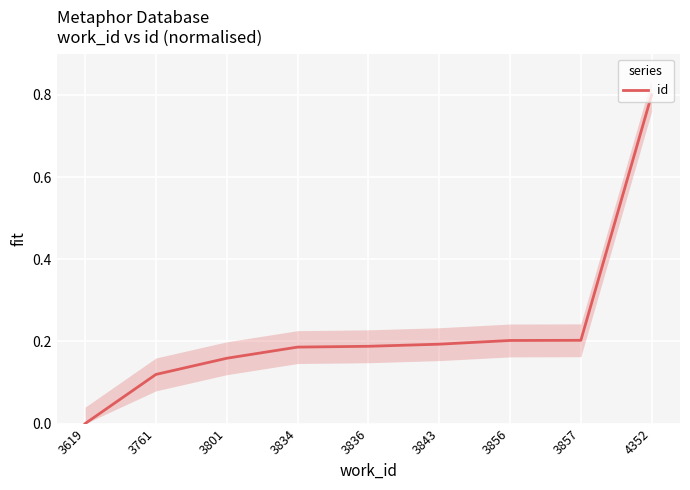

How many distinct data groups are displayed?

1